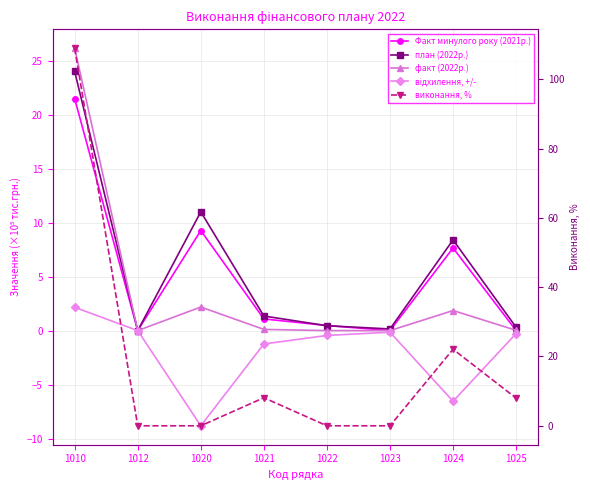

Reading right to left, transcribe all the data shown in this chart.

Факт минулого року (2021р.): 1025=0.0	1024=7.6	1023=0.0	1022=0.5	1021=1.1	1020=9.3	1012=0.0	1010=21.5
план (2022р.): 1025=0.3	1024=8.4	1023=0.1	1022=0.5	1021=1.4	1020=11.0	1012=0.0	1010=24.0
факт (2022р.): 1025=0.0	1024=1.9	1023=0.0	1022=0.0	1021=0.1	1020=2.2	1012=0.0	1010=26.2
відхилення, +/-: 1025=-0.3	1024=-6.5	1023=-0.1	1022=-0.5	1021=-1.2	1020=-8.8	1012=0.0	1010=2.2
виконання, %: 1025=8.0	1024=22.1	1023=0.0	1022=0.0	1021=8.1	1020=0.0	1012=0.0	1010=109.0